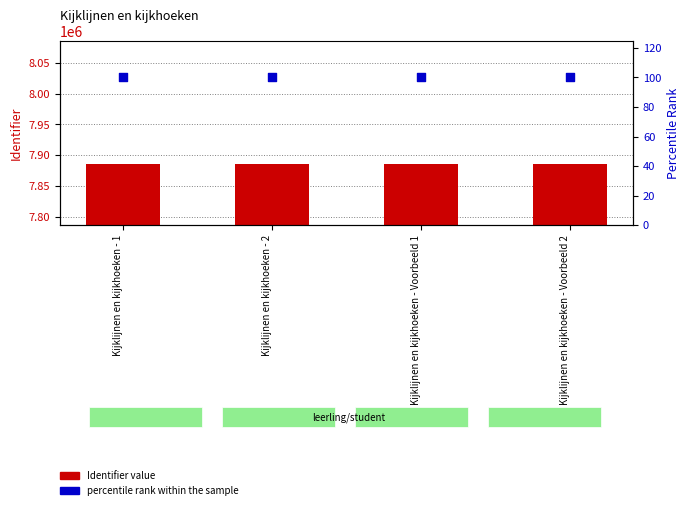

Which series has the widest spread of Y values?

Identifier